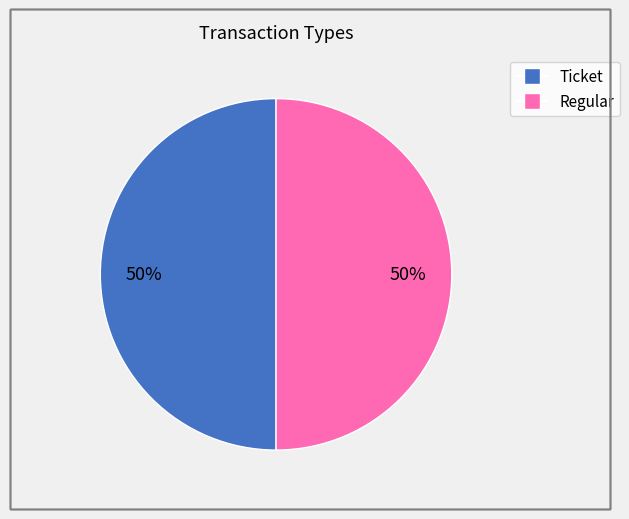

What percentage is the Regular slice, to the nearest percent?

50%